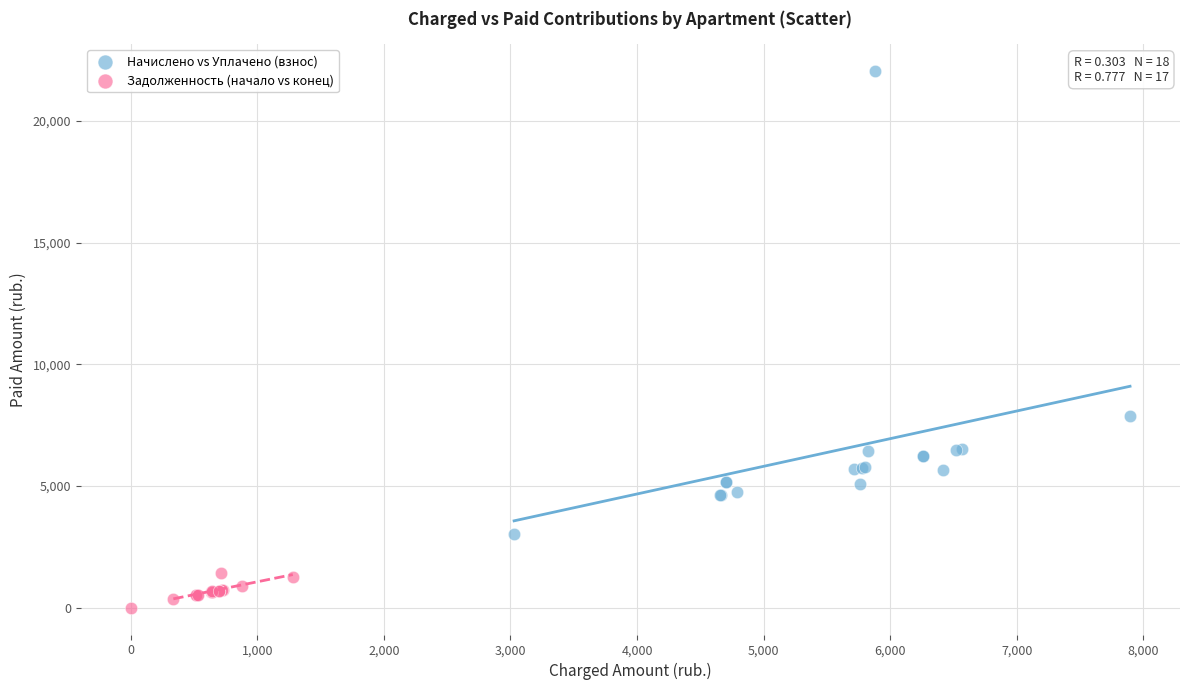

Which series reaches the minimum Y coordinate?

Задолженность (начало vs конец)